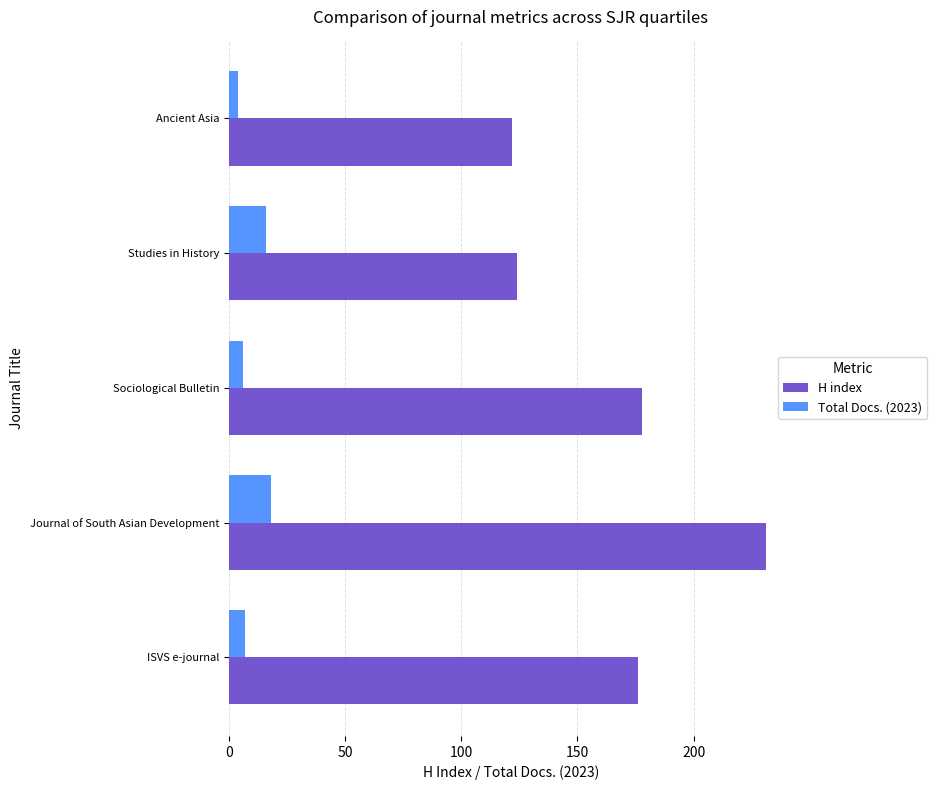

List the series in order of their peak value, highest first.

H index, Total Docs. (2023)